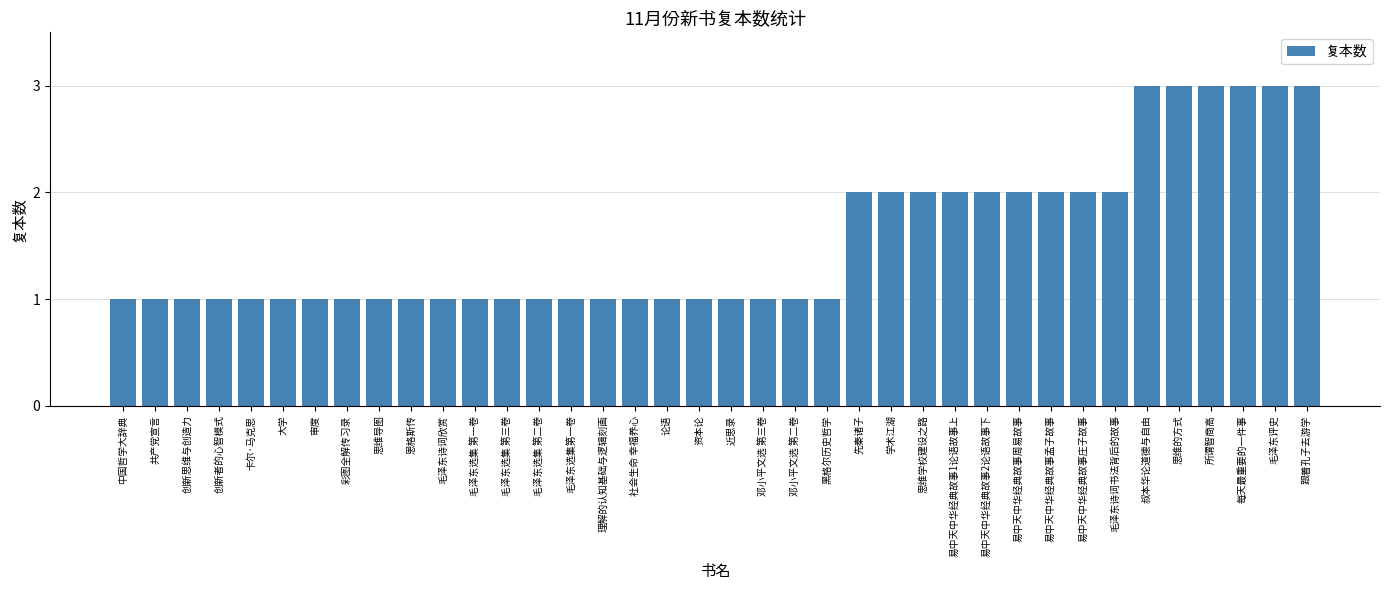

The value at 每天最重要的一件事 is 3. True or false?

True